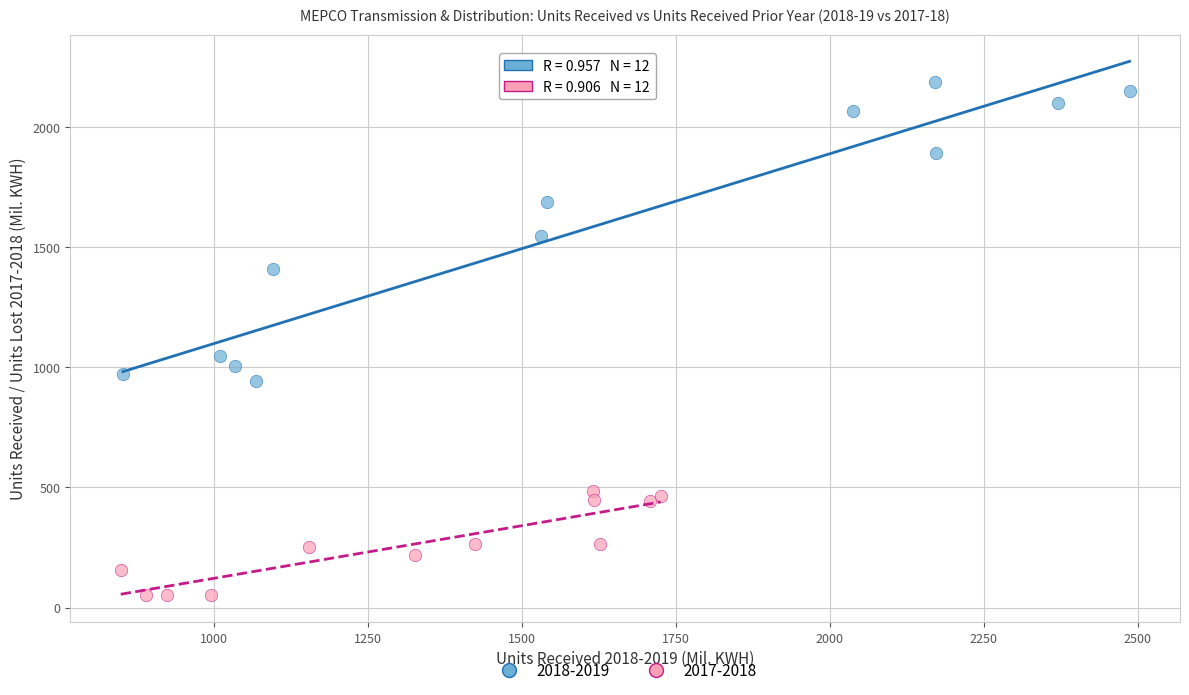

Which series contains the lowest Y value?

2017-2018